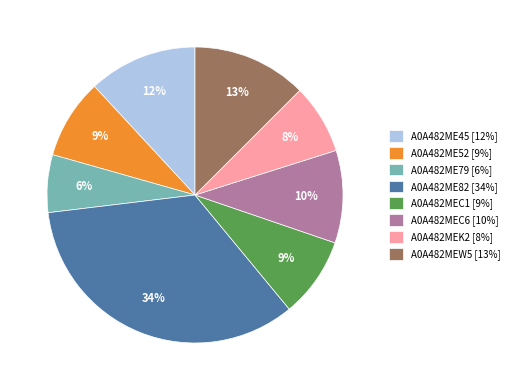

Combined, do A0A482MEW5 [13%] and A0A482ME79 [6%] account for over 50%?

No